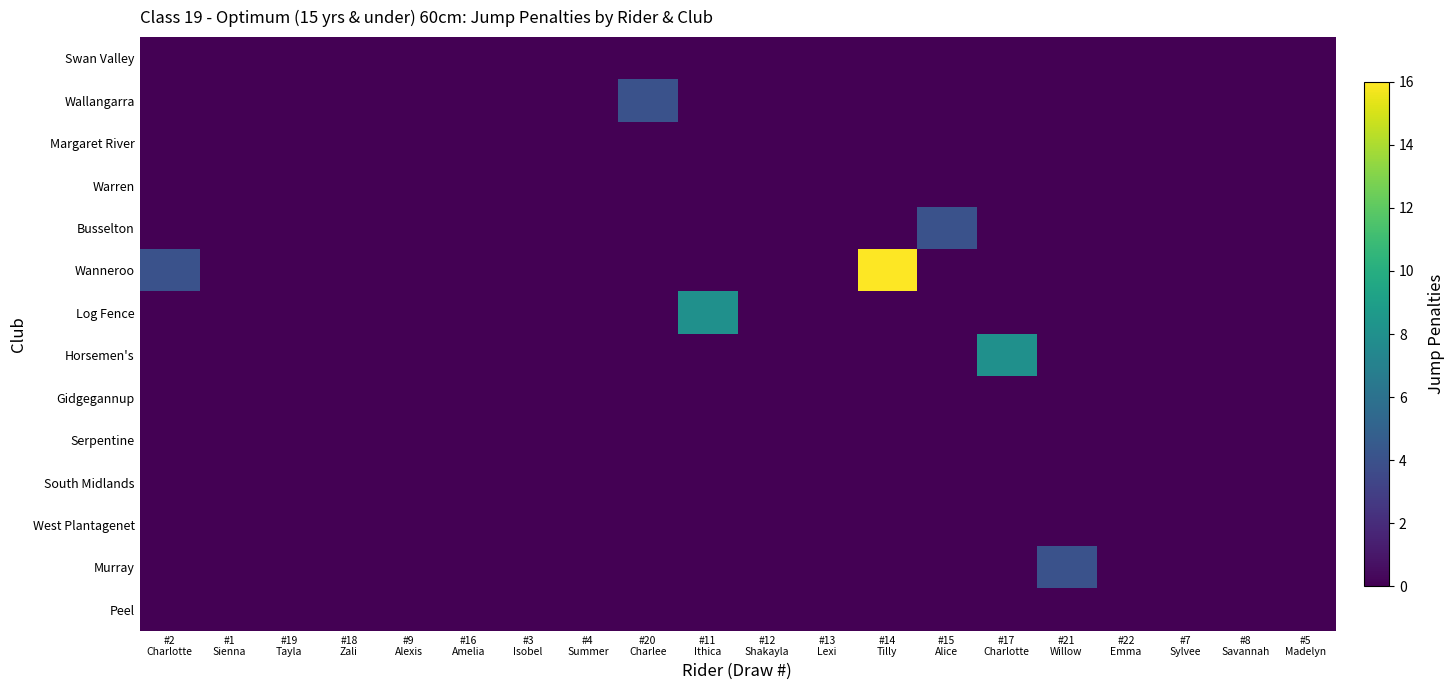

Reading left to right, list all the values displayed in this chart.

Swan Valley: #2
Charlotte=0	#1
Sienna=0	#19
Tayla=0	#18
Zali=0	#9
Alexis=0	#16
Amelia=0	#3
Isobel=0	#4
Summer=0	#20
Charlee=0	#11
Ithica=0	#12
Shakayla=0	#13
Lexi=0	#14
Tilly=0	#15
Alice=0	#17
Charlotte=0	#21
Willow=0	#22
Emma=0	#7
Sylvee=0	#8
Savannah=0	#5
Madelyn=0
Wallangarra: #2
Charlotte=0	#1
Sienna=0	#19
Tayla=0	#18
Zali=0	#9
Alexis=0	#16
Amelia=0	#3
Isobel=0	#4
Summer=0	#20
Charlee=4	#11
Ithica=0	#12
Shakayla=0	#13
Lexi=0	#14
Tilly=0	#15
Alice=0	#17
Charlotte=0	#21
Willow=0	#22
Emma=0	#7
Sylvee=0	#8
Savannah=0	#5
Madelyn=0
Margaret River: #2
Charlotte=0	#1
Sienna=0	#19
Tayla=0	#18
Zali=0	#9
Alexis=0	#16
Amelia=0	#3
Isobel=0	#4
Summer=0	#20
Charlee=0	#11
Ithica=0	#12
Shakayla=0	#13
Lexi=0	#14
Tilly=0	#15
Alice=0	#17
Charlotte=0	#21
Willow=0	#22
Emma=0	#7
Sylvee=0	#8
Savannah=0	#5
Madelyn=0
Warren: #2
Charlotte=0	#1
Sienna=0	#19
Tayla=0	#18
Zali=0	#9
Alexis=0	#16
Amelia=0	#3
Isobel=0	#4
Summer=0	#20
Charlee=0	#11
Ithica=0	#12
Shakayla=0	#13
Lexi=0	#14
Tilly=0	#15
Alice=0	#17
Charlotte=0	#21
Willow=0	#22
Emma=0	#7
Sylvee=0	#8
Savannah=0	#5
Madelyn=0
Busselton: #2
Charlotte=0	#1
Sienna=0	#19
Tayla=0	#18
Zali=0	#9
Alexis=0	#16
Amelia=0	#3
Isobel=0	#4
Summer=0	#20
Charlee=0	#11
Ithica=0	#12
Shakayla=0	#13
Lexi=0	#14
Tilly=0	#15
Alice=4	#17
Charlotte=0	#21
Willow=0	#22
Emma=0	#7
Sylvee=0	#8
Savannah=0	#5
Madelyn=0
Wanneroo: #2
Charlotte=4	#1
Sienna=0	#19
Tayla=0	#18
Zali=0	#9
Alexis=0	#16
Amelia=0	#3
Isobel=0	#4
Summer=0	#20
Charlee=0	#11
Ithica=0	#12
Shakayla=0	#13
Lexi=0	#14
Tilly=16	#15
Alice=0	#17
Charlotte=0	#21
Willow=0	#22
Emma=0	#7
Sylvee=0	#8
Savannah=0	#5
Madelyn=0
Log Fence: #2
Charlotte=0	#1
Sienna=0	#19
Tayla=0	#18
Zali=0	#9
Alexis=0	#16
Amelia=0	#3
Isobel=0	#4
Summer=0	#20
Charlee=0	#11
Ithica=8	#12
Shakayla=0	#13
Lexi=0	#14
Tilly=0	#15
Alice=0	#17
Charlotte=0	#21
Willow=0	#22
Emma=0	#7
Sylvee=0	#8
Savannah=0	#5
Madelyn=0
Horsemen's: #2
Charlotte=0	#1
Sienna=0	#19
Tayla=0	#18
Zali=0	#9
Alexis=0	#16
Amelia=0	#3
Isobel=0	#4
Summer=0	#20
Charlee=0	#11
Ithica=0	#12
Shakayla=0	#13
Lexi=0	#14
Tilly=0	#15
Alice=0	#17
Charlotte=8	#21
Willow=0	#22
Emma=0	#7
Sylvee=0	#8
Savannah=0	#5
Madelyn=0
Gidgegannup: #2
Charlotte=0	#1
Sienna=0	#19
Tayla=0	#18
Zali=0	#9
Alexis=0	#16
Amelia=0	#3
Isobel=0	#4
Summer=0	#20
Charlee=0	#11
Ithica=0	#12
Shakayla=0	#13
Lexi=0	#14
Tilly=0	#15
Alice=0	#17
Charlotte=0	#21
Willow=0	#22
Emma=0	#7
Sylvee=0	#8
Savannah=0	#5
Madelyn=0
Serpentine: #2
Charlotte=0	#1
Sienna=0	#19
Tayla=0	#18
Zali=0	#9
Alexis=0	#16
Amelia=0	#3
Isobel=0	#4
Summer=0	#20
Charlee=0	#11
Ithica=0	#12
Shakayla=0	#13
Lexi=0	#14
Tilly=0	#15
Alice=0	#17
Charlotte=0	#21
Willow=0	#22
Emma=0	#7
Sylvee=0	#8
Savannah=0	#5
Madelyn=0
South Midlands: #2
Charlotte=0	#1
Sienna=0	#19
Tayla=0	#18
Zali=0	#9
Alexis=0	#16
Amelia=0	#3
Isobel=0	#4
Summer=0	#20
Charlee=0	#11
Ithica=0	#12
Shakayla=0	#13
Lexi=0	#14
Tilly=0	#15
Alice=0	#17
Charlotte=0	#21
Willow=0	#22
Emma=0	#7
Sylvee=0	#8
Savannah=0	#5
Madelyn=0
West Plantagenet: #2
Charlotte=0	#1
Sienna=0	#19
Tayla=0	#18
Zali=0	#9
Alexis=0	#16
Amelia=0	#3
Isobel=0	#4
Summer=0	#20
Charlee=0	#11
Ithica=0	#12
Shakayla=0	#13
Lexi=0	#14
Tilly=0	#15
Alice=0	#17
Charlotte=0	#21
Willow=0	#22
Emma=0	#7
Sylvee=0	#8
Savannah=0	#5
Madelyn=0
Murray: #2
Charlotte=0	#1
Sienna=0	#19
Tayla=0	#18
Zali=0	#9
Alexis=0	#16
Amelia=0	#3
Isobel=0	#4
Summer=0	#20
Charlee=0	#11
Ithica=0	#12
Shakayla=0	#13
Lexi=0	#14
Tilly=0	#15
Alice=0	#17
Charlotte=0	#21
Willow=4	#22
Emma=0	#7
Sylvee=0	#8
Savannah=0	#5
Madelyn=0
Peel: #2
Charlotte=0	#1
Sienna=0	#19
Tayla=0	#18
Zali=0	#9
Alexis=0	#16
Amelia=0	#3
Isobel=0	#4
Summer=0	#20
Charlee=0	#11
Ithica=0	#12
Shakayla=0	#13
Lexi=0	#14
Tilly=0	#15
Alice=0	#17
Charlotte=0	#21
Willow=0	#22
Emma=0	#7
Sylvee=0	#8
Savannah=0	#5
Madelyn=0